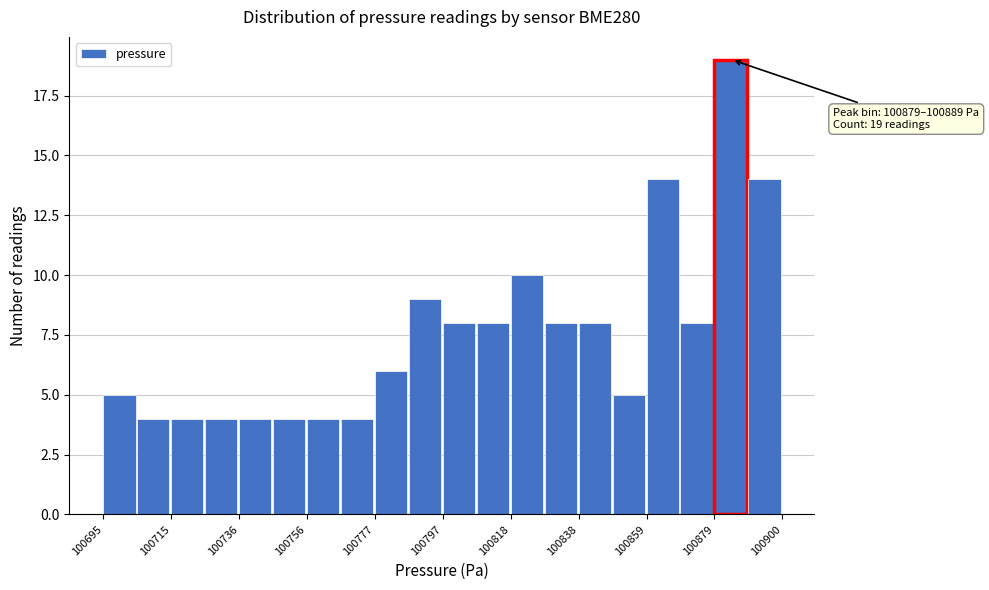

Around what value on the x-axis is the tallest bar? Give the approximate position of its centre, as read against the axis.

100885